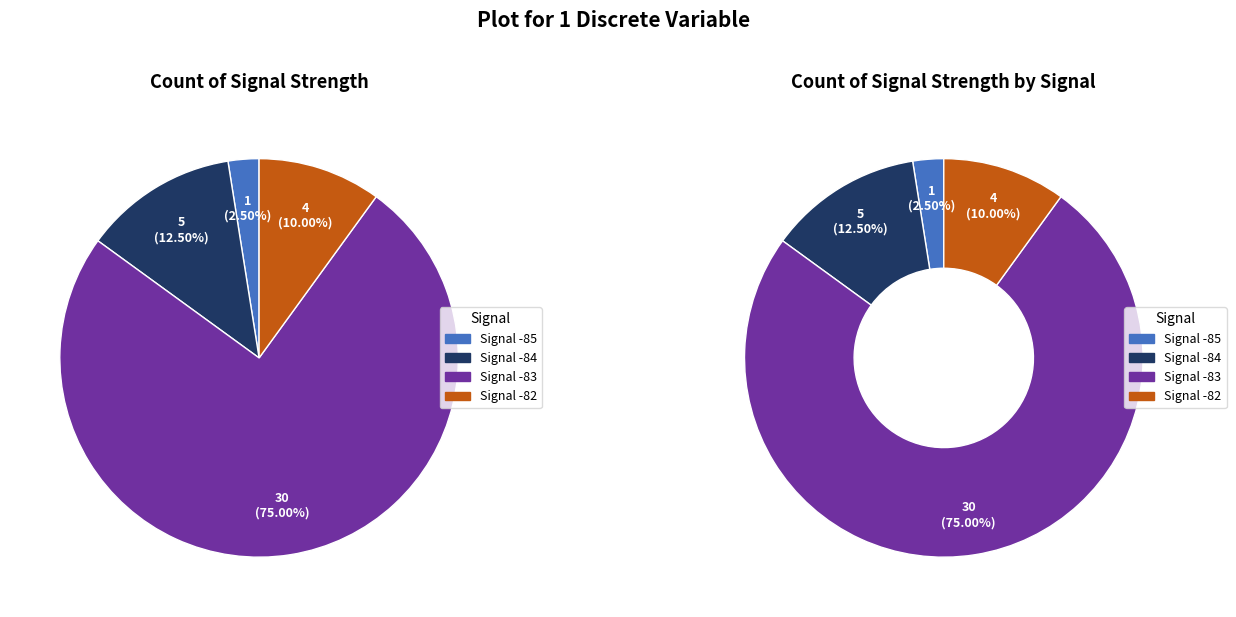

Does 33 account for over 50% of the chart?

No